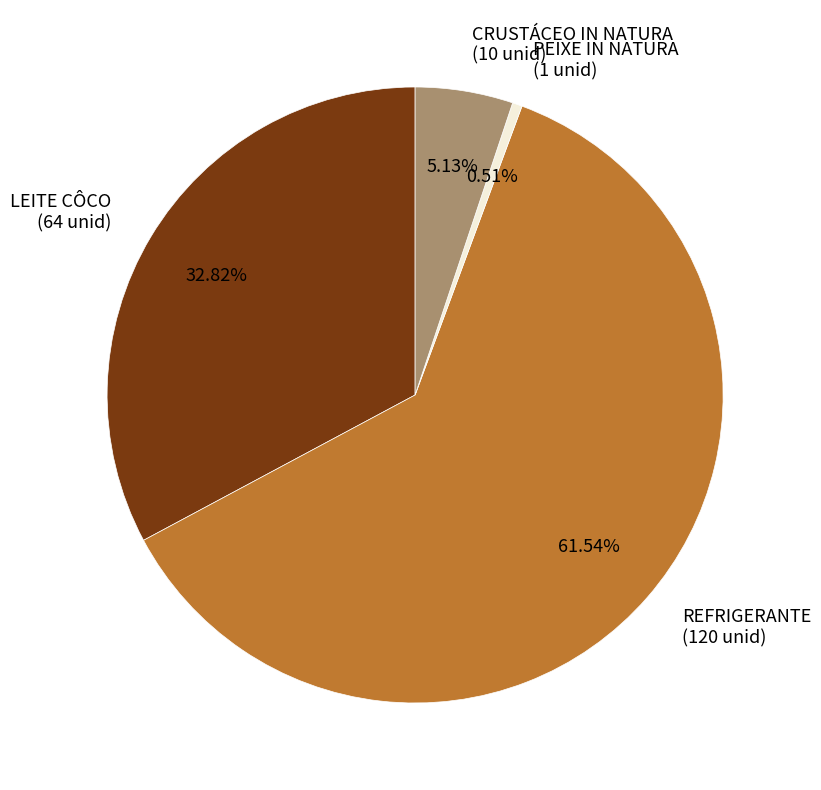

Which category accounts for the majority?

REFRIGERANTE (120 unid)